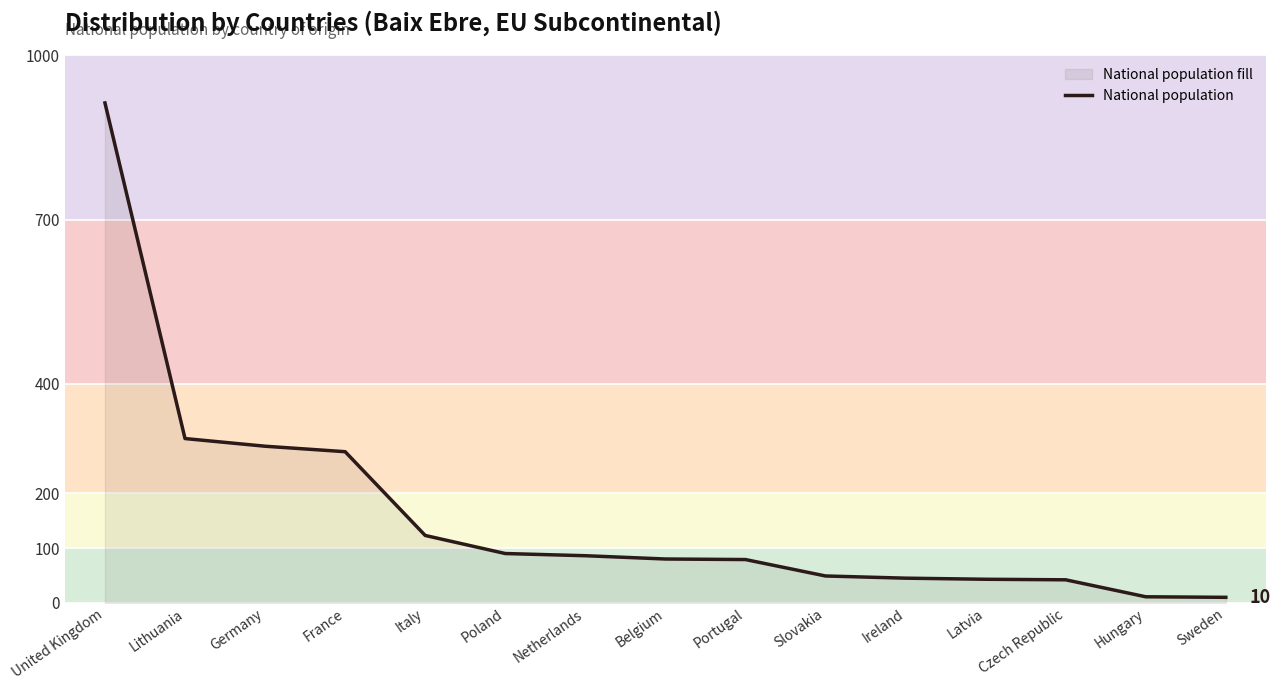

How many values are below 80?

7